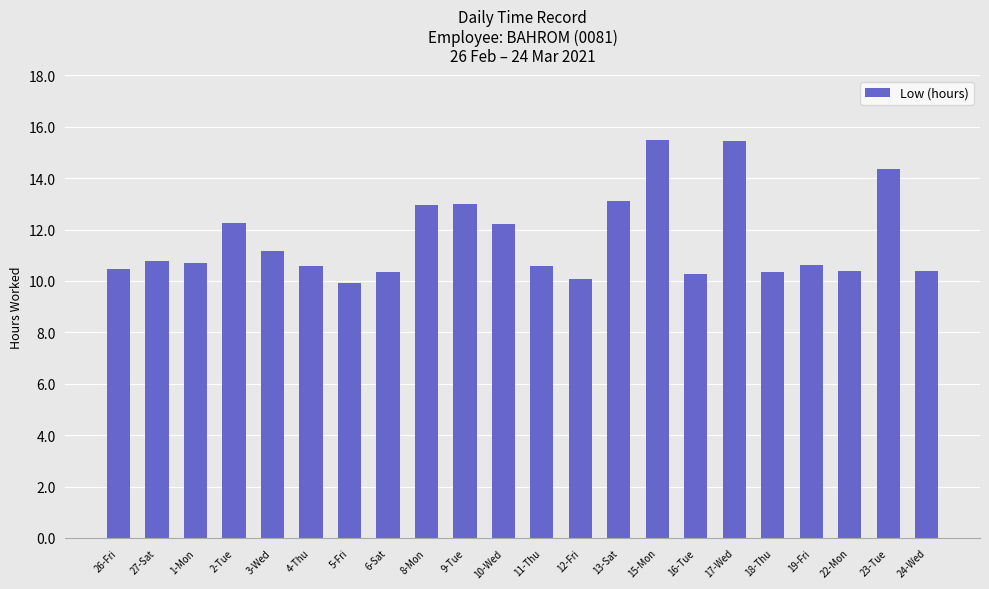

The chart shows a value of 11.2 at 3-Wed. True or false?

True